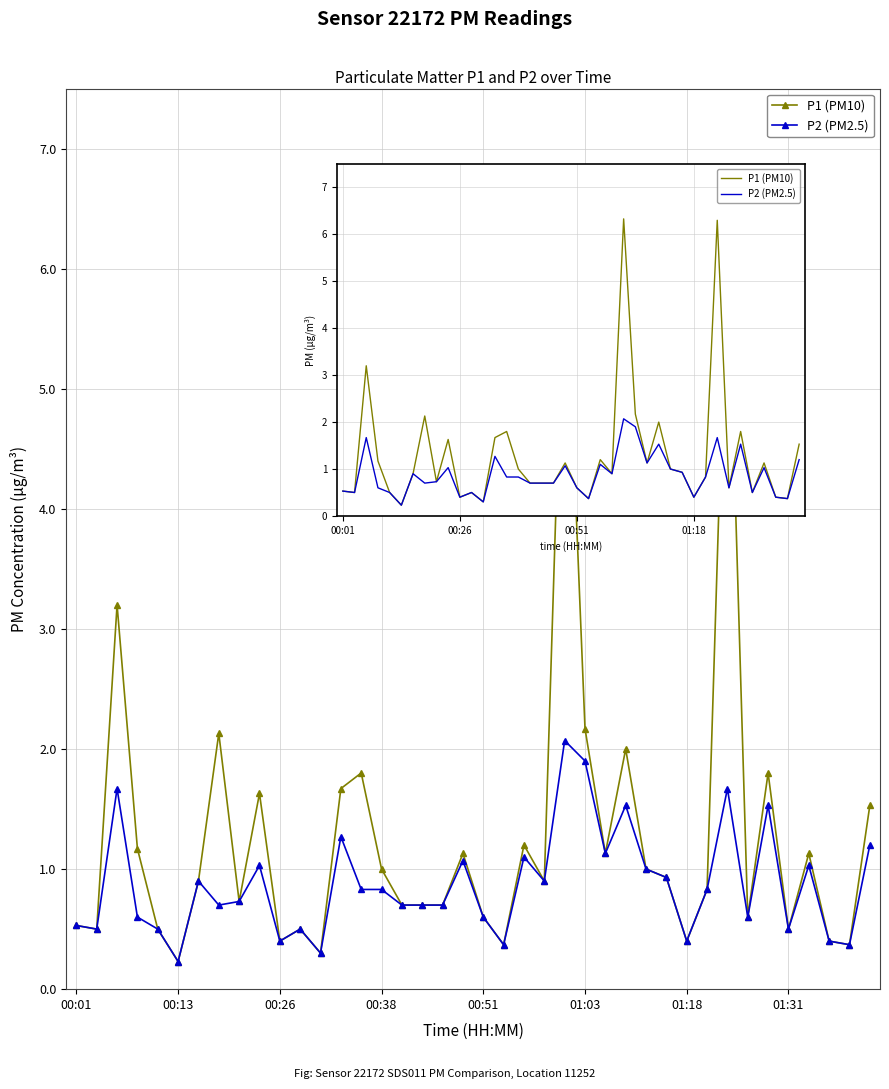

Count the number of data series in this chart.

2